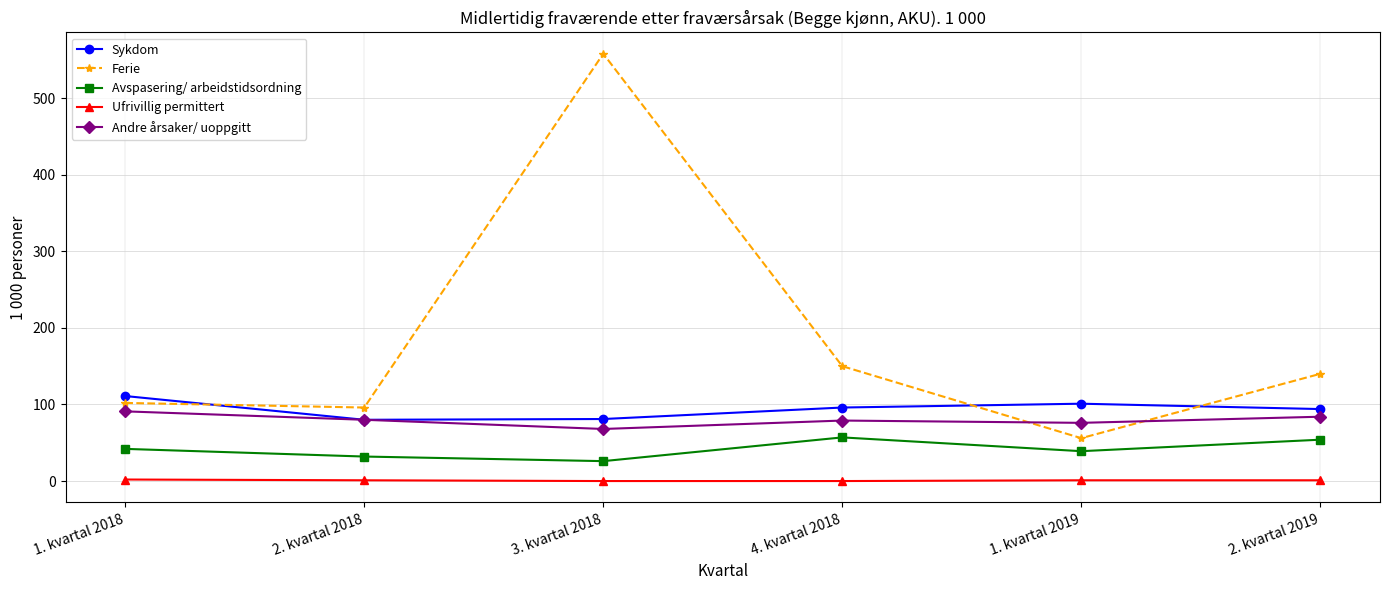

True or false: Andre årsaker/ uoppgitt has a value of 103 at 1. kvartal 2019.

False